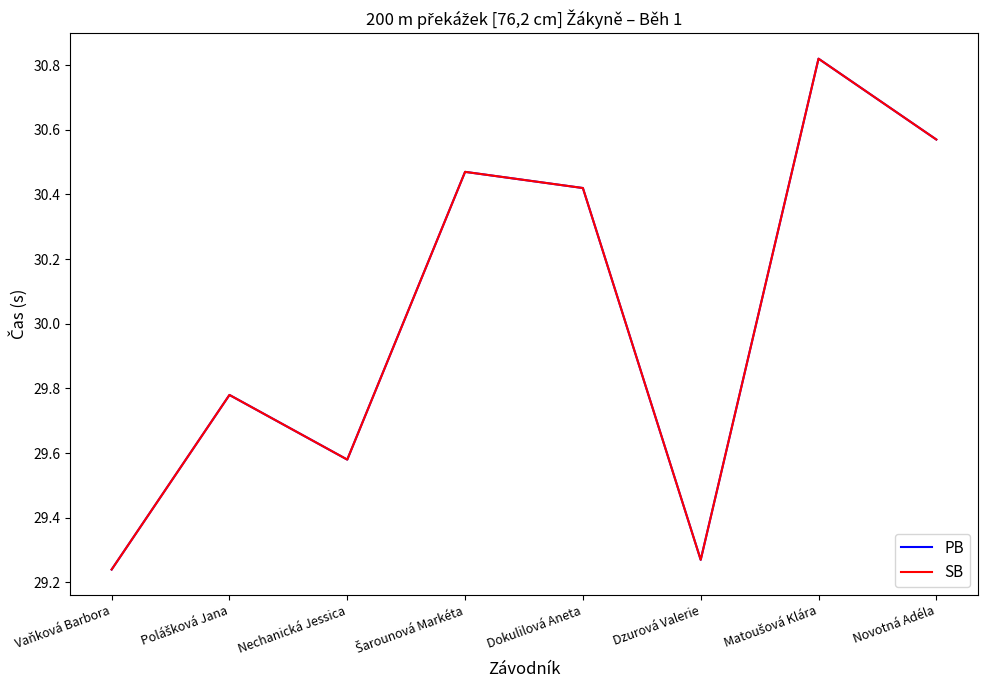

In PB, how many points are lower than both neighbors (excluding endpoints)?

2